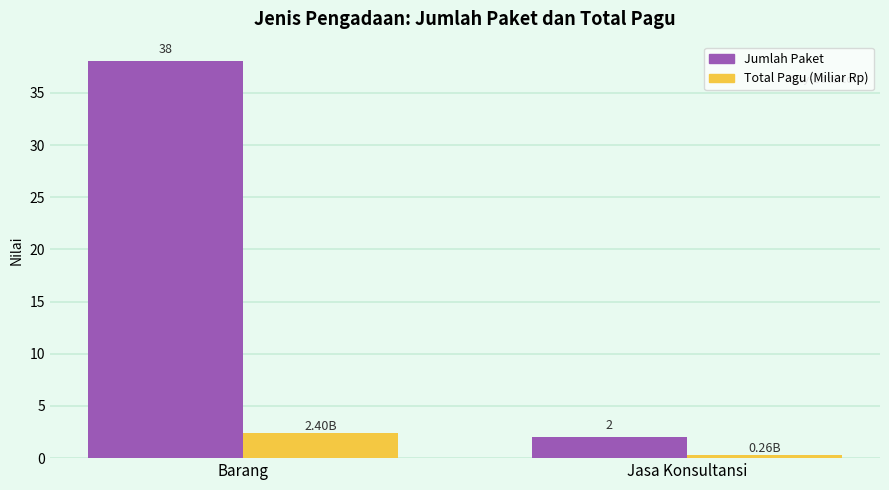

What is the sum of the Jumlah Paket values at Jasa Konsultansi and Barang?

40.0